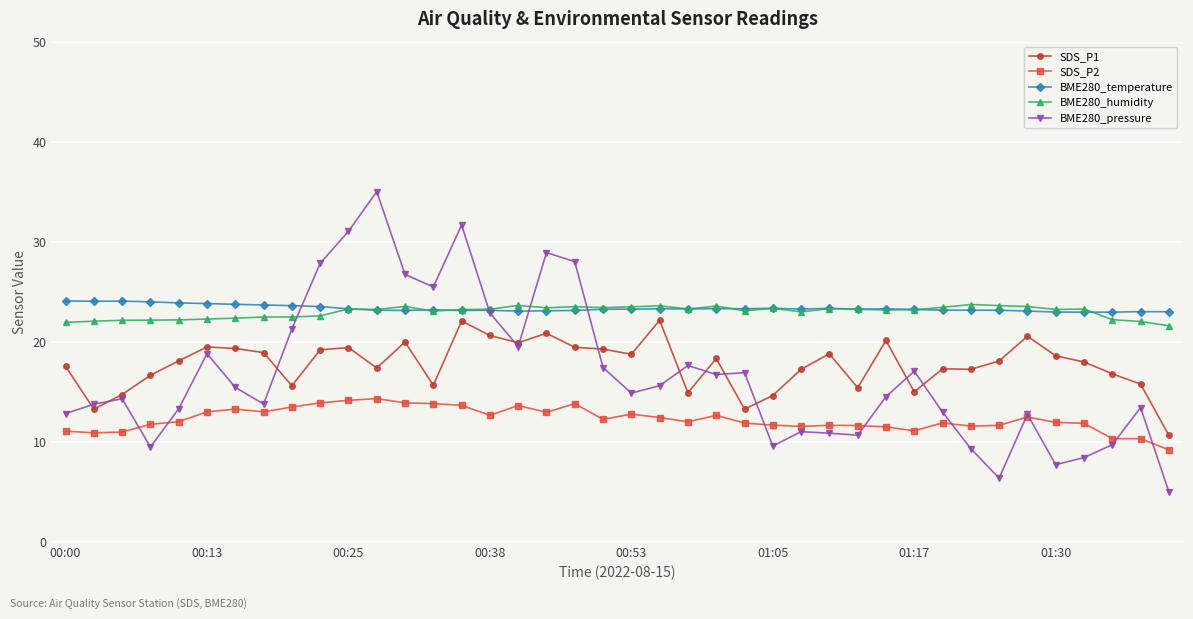

What is the minimum value for BME280_humidity?

21.6